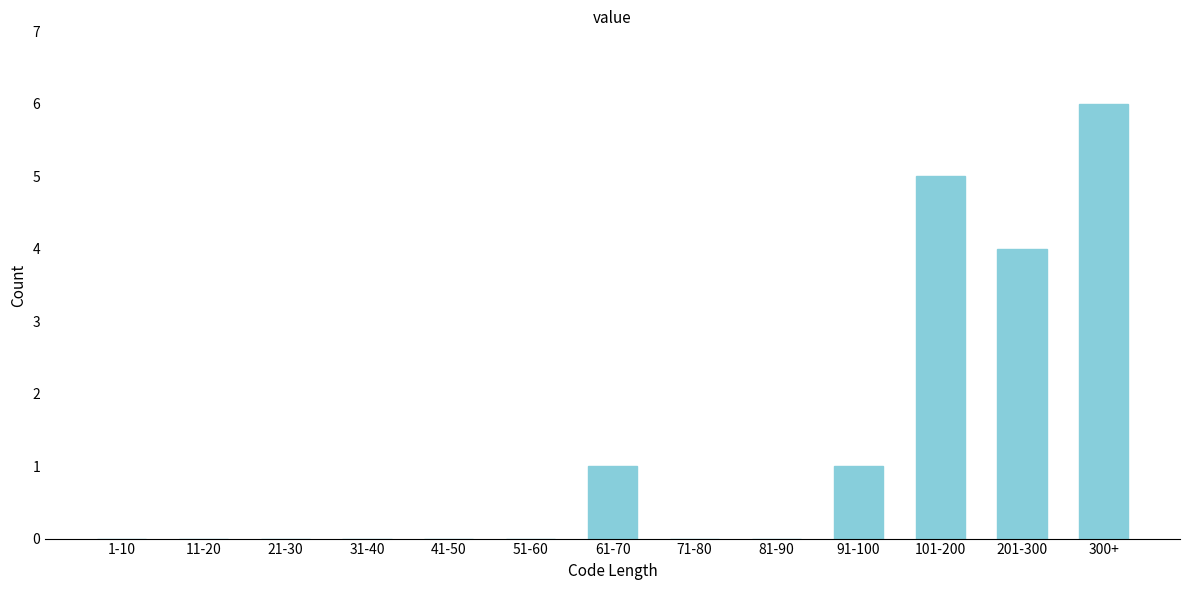

Reading left to right, what are all the values shown in this chart?

1-10=0	11-20=0	21-30=0	31-40=0	41-50=0	51-60=0	61-70=1	71-80=0	81-90=0	91-100=1	101-200=5	201-300=4	300+=6